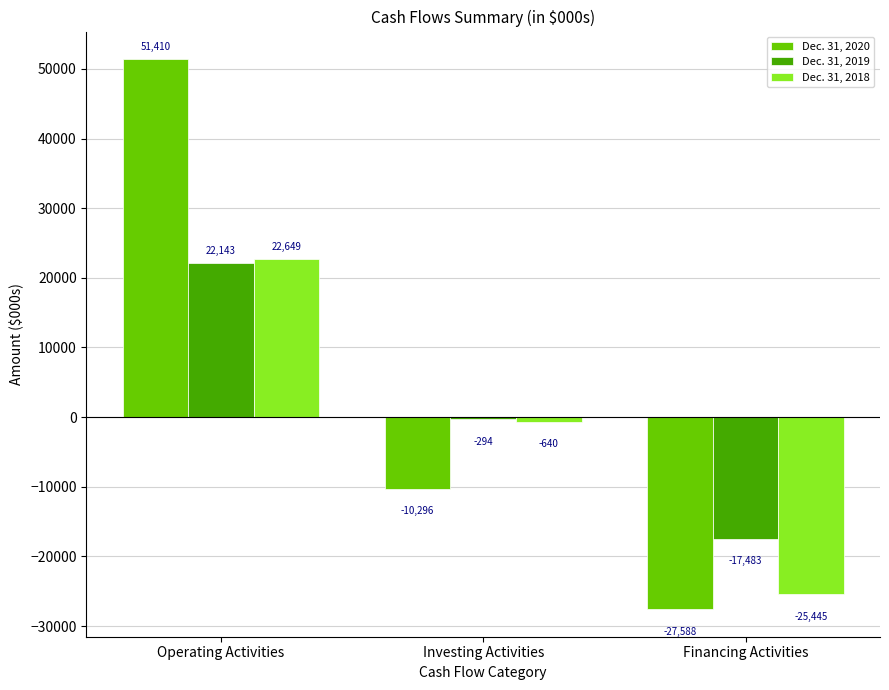

What is the difference between the maximum and minimum values in the Dec. 31, 2019 series?

39626